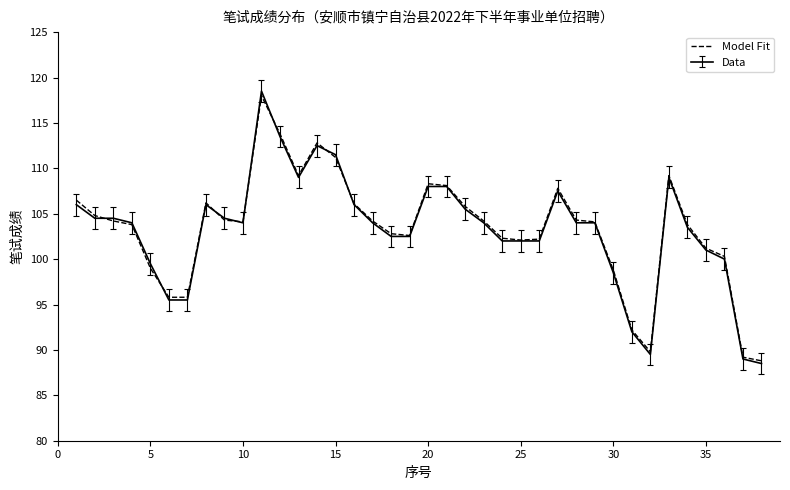

Which series has the largest range (max minus min)?

Data